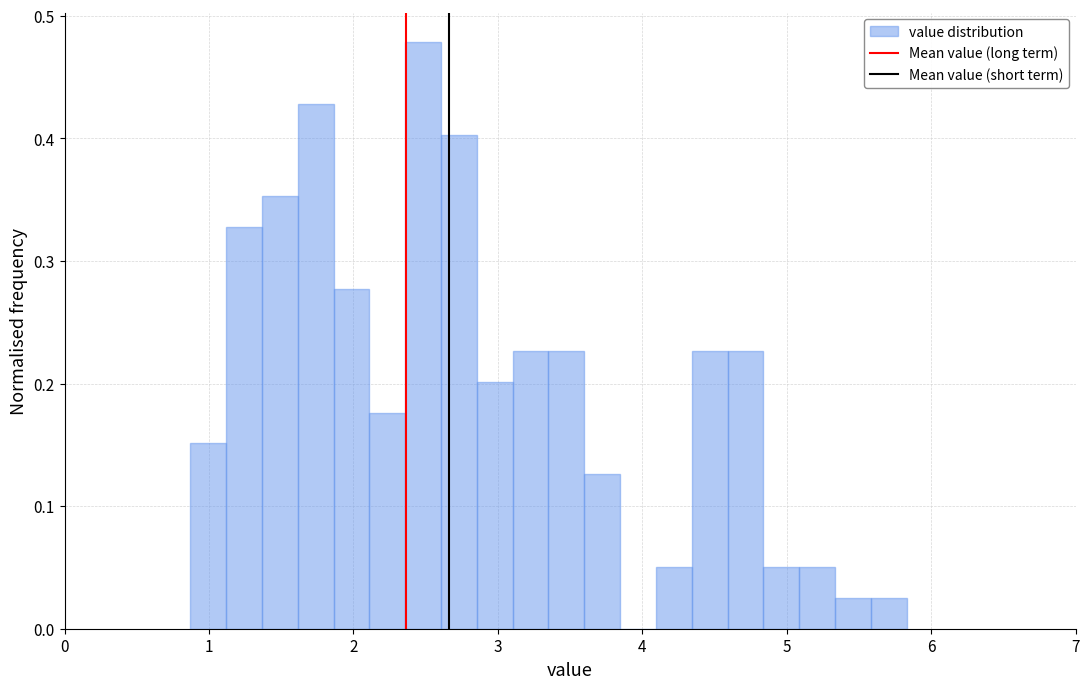

Read against the x-axis, roughly where is the centre of the tallest bar?

2.5